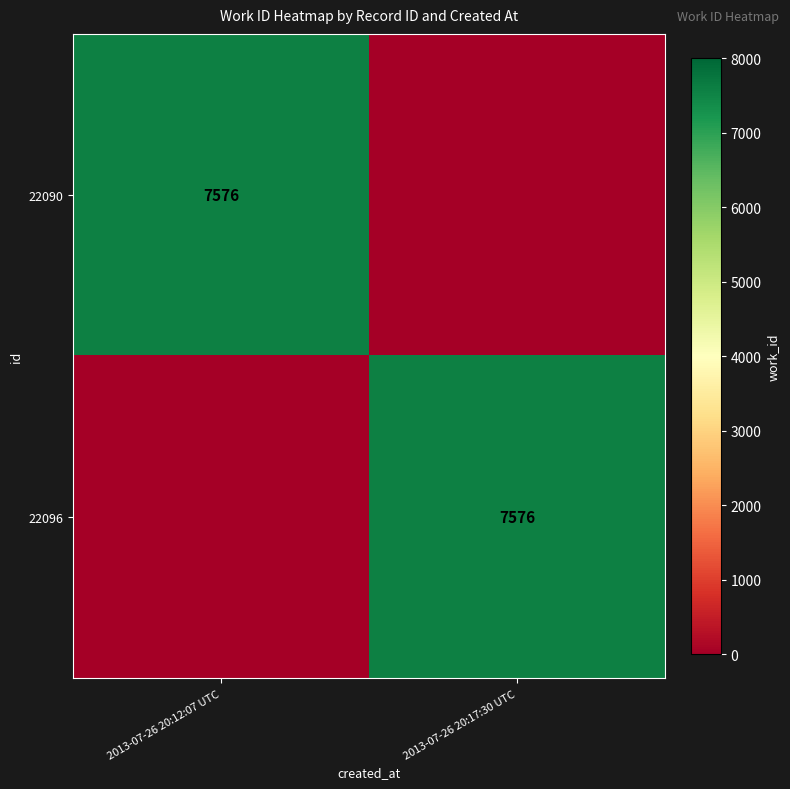

The value of 22090 at 2013-07-26 20:12:07 UTC is 7576. True or false?

True